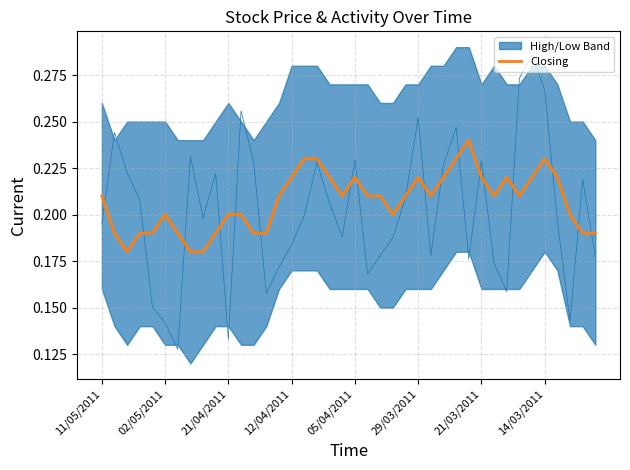

The chart shows a value of 0.1 at 38. True or false?

False